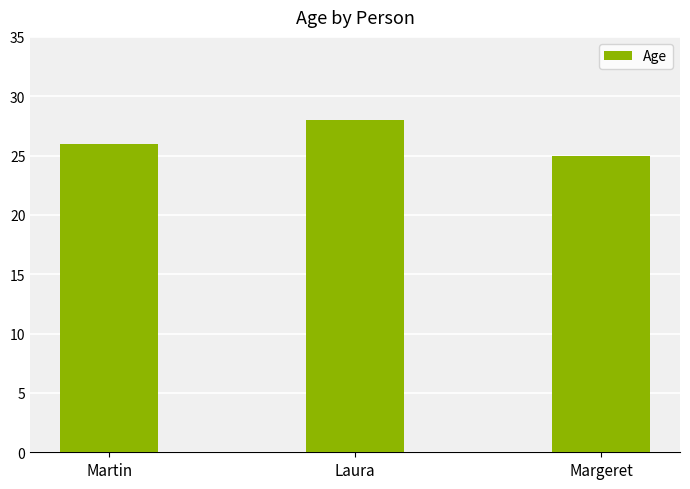

How many bars are there in total?

3